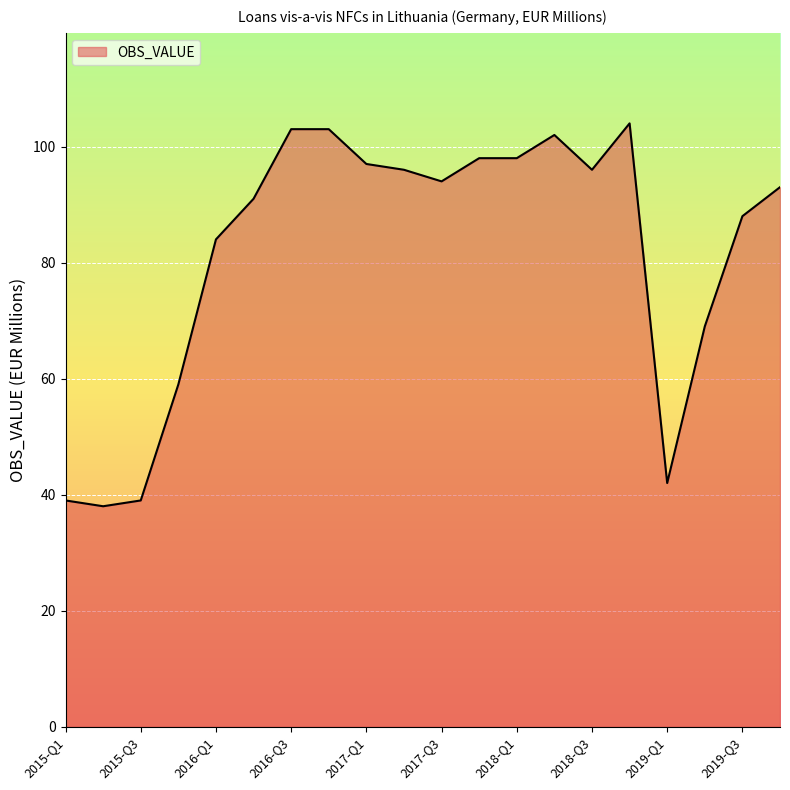

What is the minimum value shown in the chart?

38